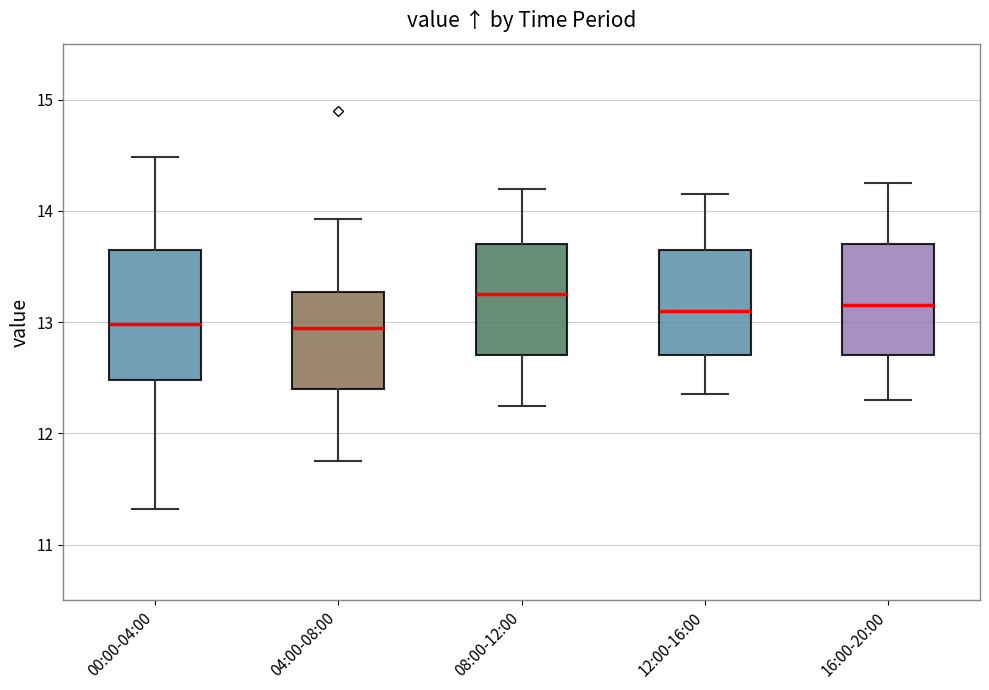

Reading left to right, read every box against the y-axis: the position of its median line, the range the box covers, and the ends of its whiskers. The values are not printed on the chart, so give them approximately, as read against the axis.

00:00-04:00: median 13.0, box 12.5 to 13.7, whiskers 11.3 to 14.5
04:00-08:00: median 13.0, box 12.4 to 13.3, whiskers 11.8 to 13.9
08:00-12:00: median 13.3, box 12.7 to 13.7, whiskers 12.3 to 14.2
12:00-16:00: median 13.1, box 12.7 to 13.7, whiskers 12.4 to 14.2
16:00-20:00: median 13.2, box 12.7 to 13.7, whiskers 12.3 to 14.3